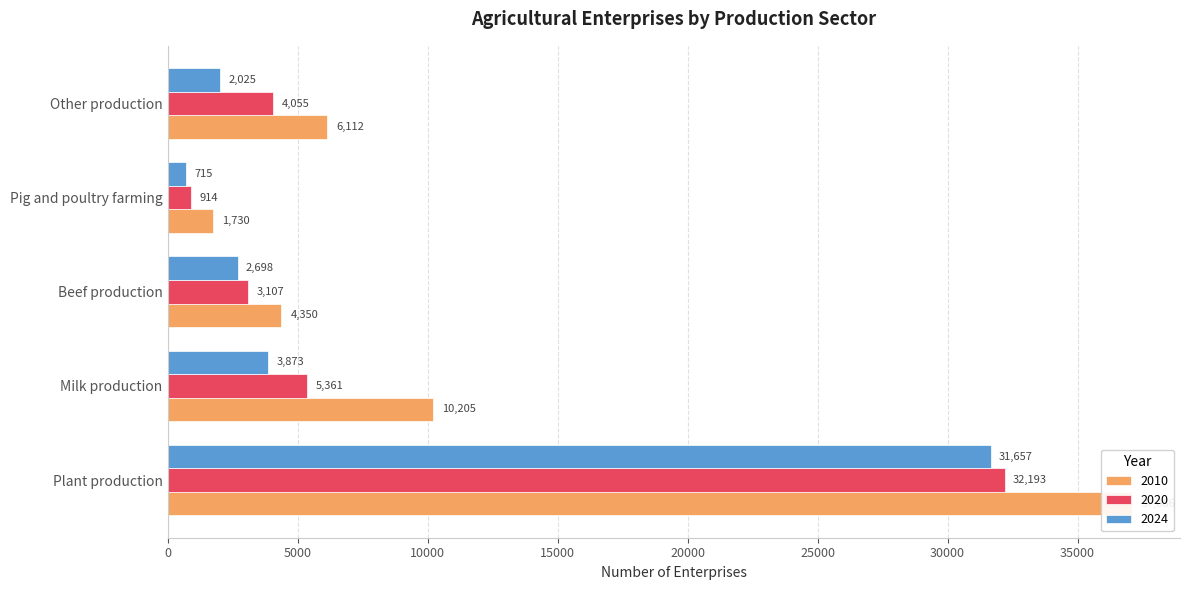

What position from the left is Beef production?

3